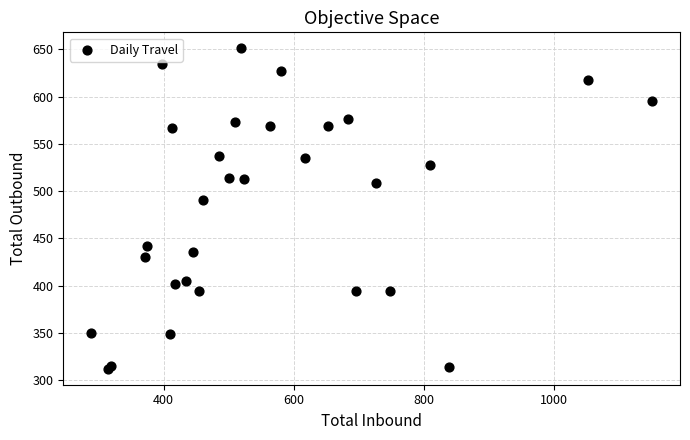

What Y value in the scatter plot is closest to 481?

491